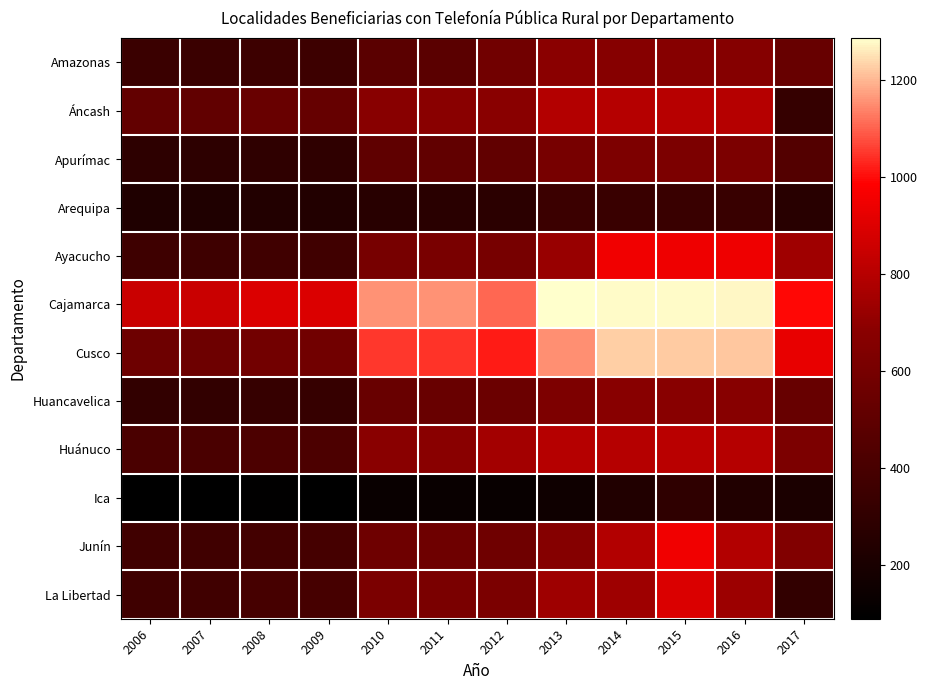

At how many categories does at least one series exceed 696?

12